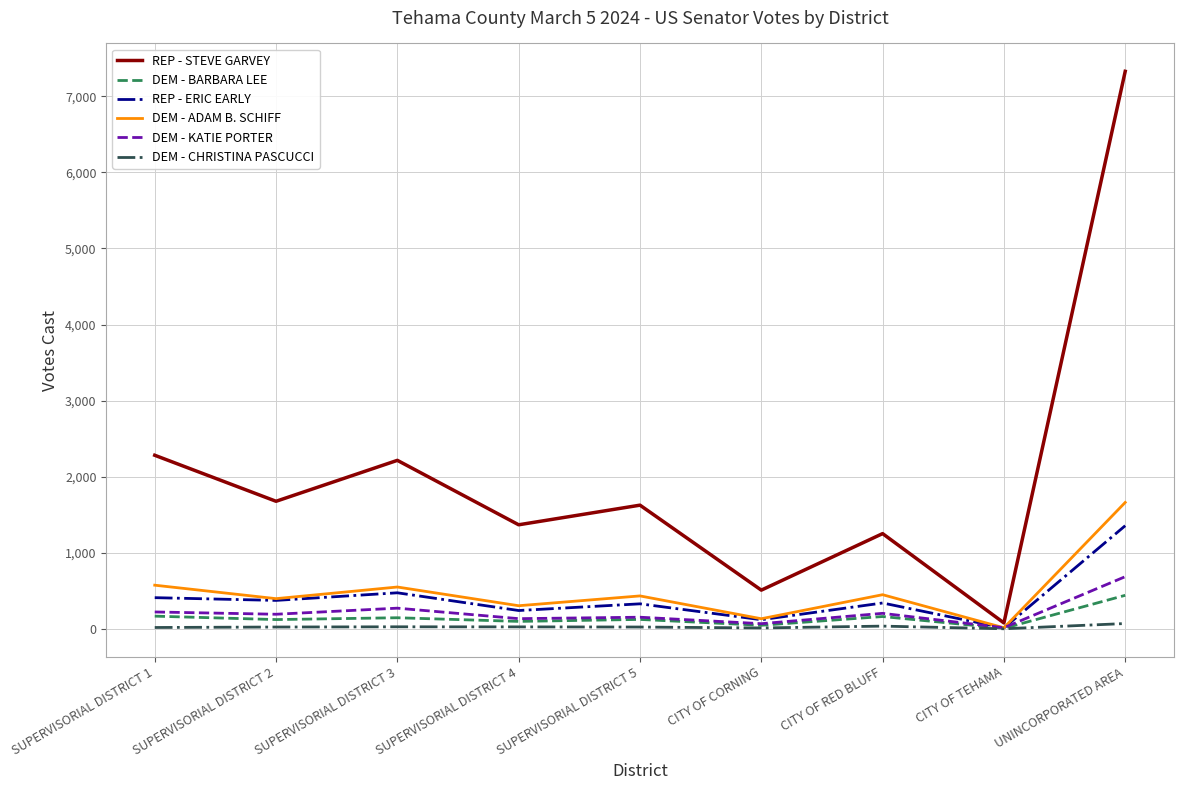

At how many categories does at least one series exceed 3129?

1